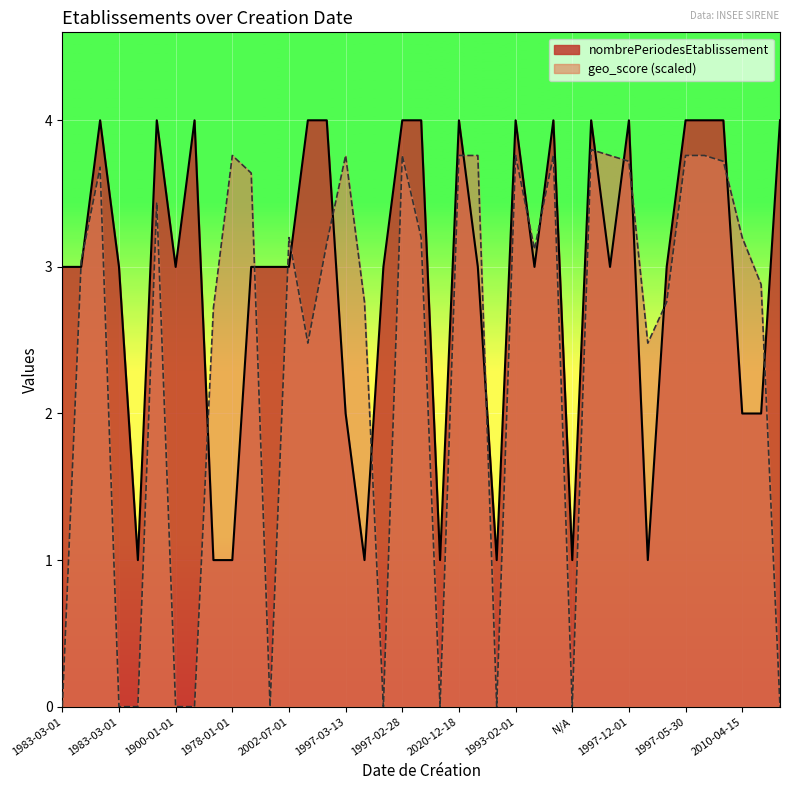

Which series changed the most between 2015-03-02 and 1977-03-07?

nombrePeriodesEtablissement